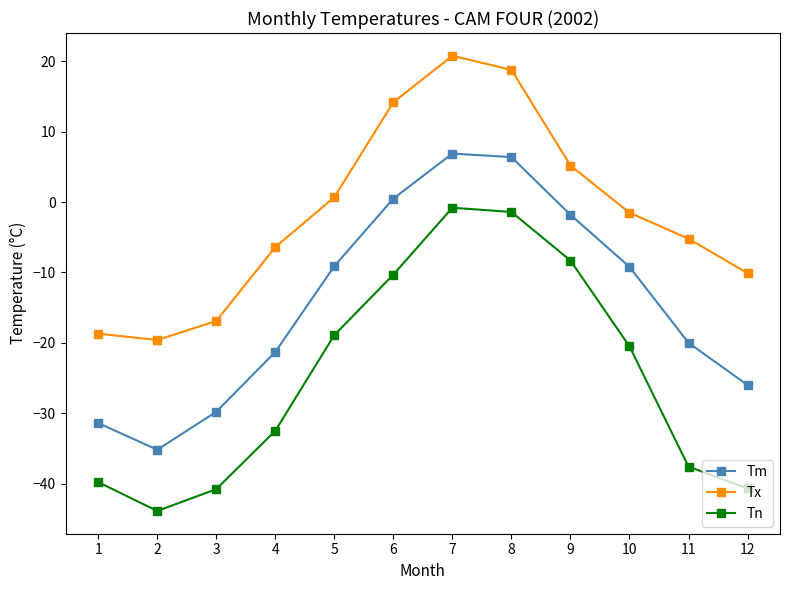

Count the number of categories in the chart.

12